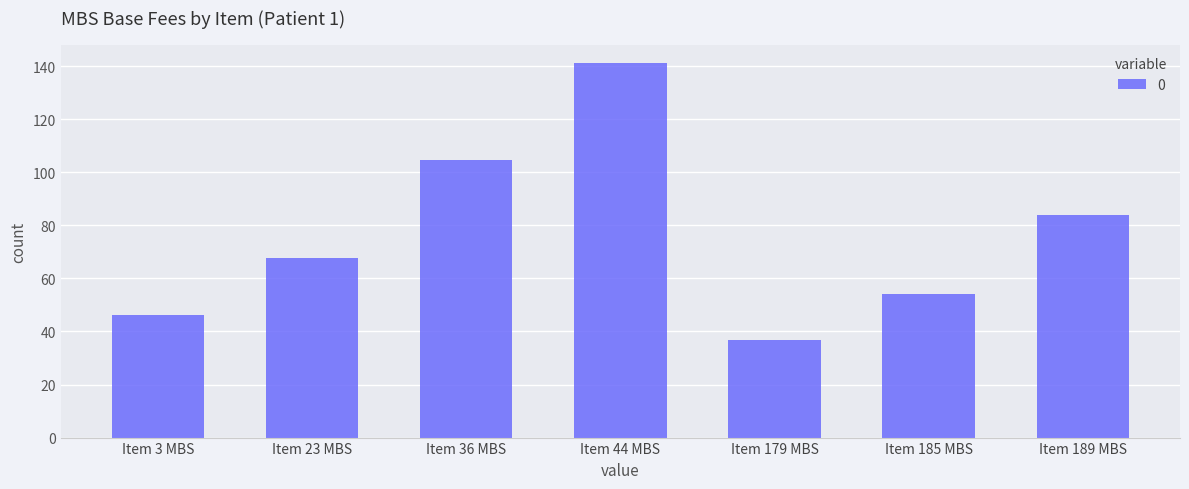

Where is the data nearest to the value 89?

Item 189 MBS